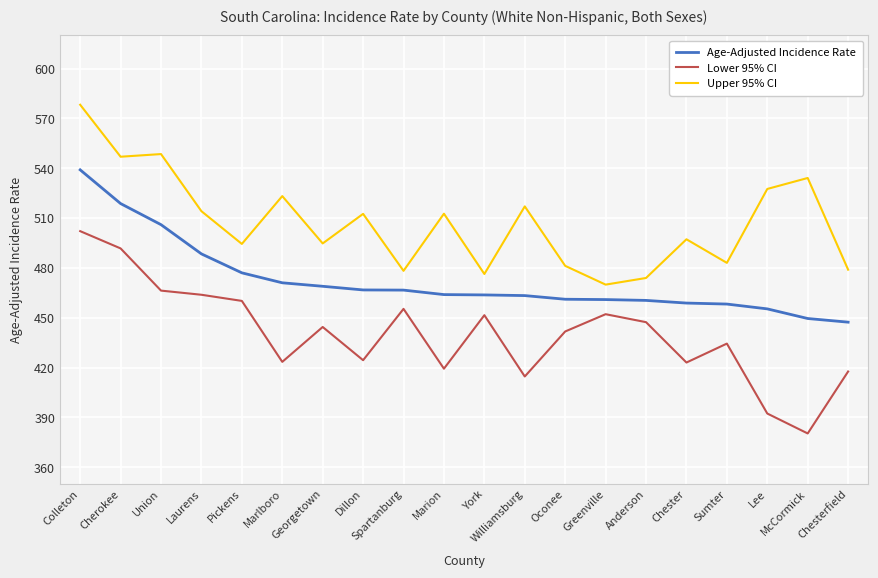

List the series in order of their peak value, highest first.

Upper 95% CI, Age-Adjusted Incidence Rate, Lower 95% CI